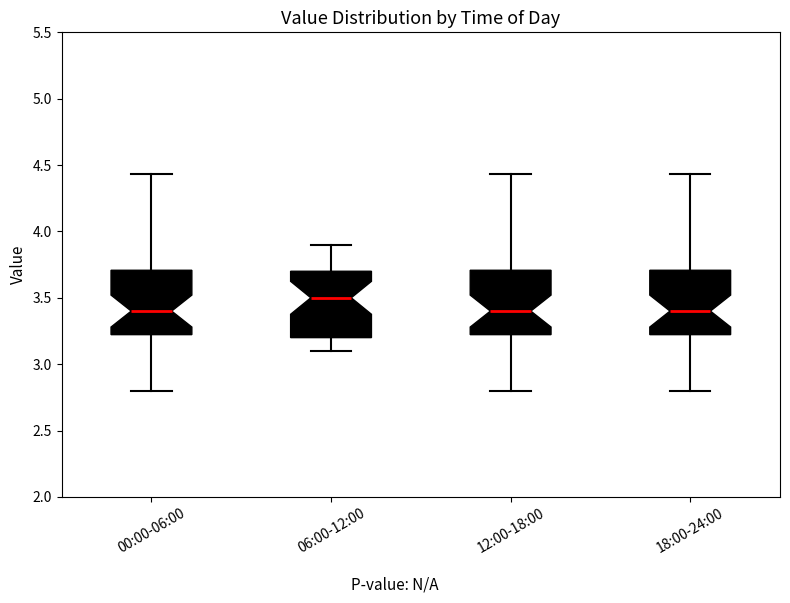

Where is the upper edge of the box for 00:00-06:00 on the y-axis? The values are not printed on the chart, so give them approximately, as read against the axis.

3.70